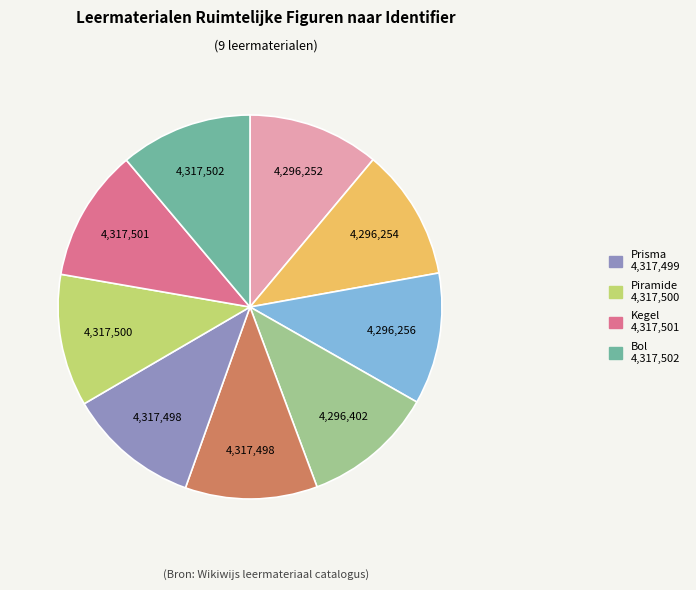

Is there a majority slice in this chart?

No